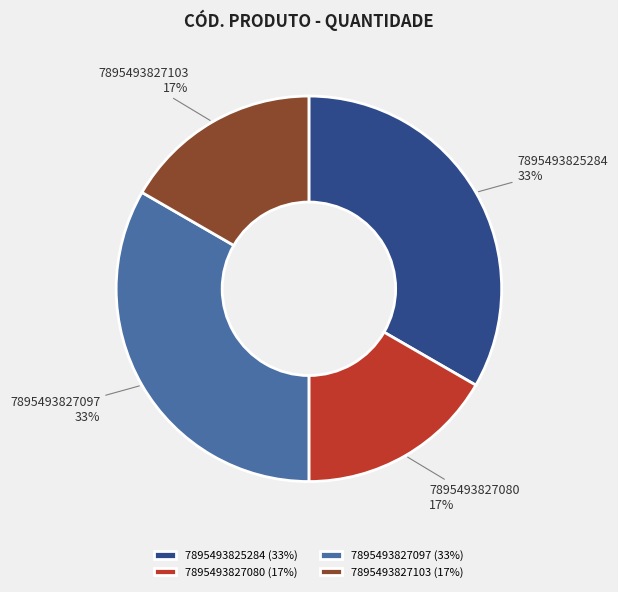

Approximately how many times larger is the value at 7895493827103 compared to 7895493827080?

1.0